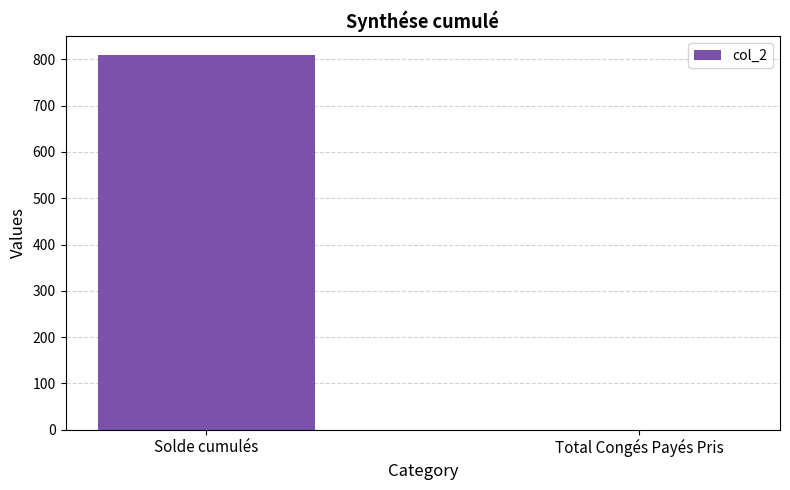

Is it true that the value at Solde cumulés is 810?

True